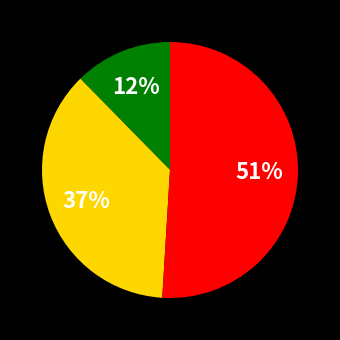

Is there any slice that represents more than half of the pie?

Yes